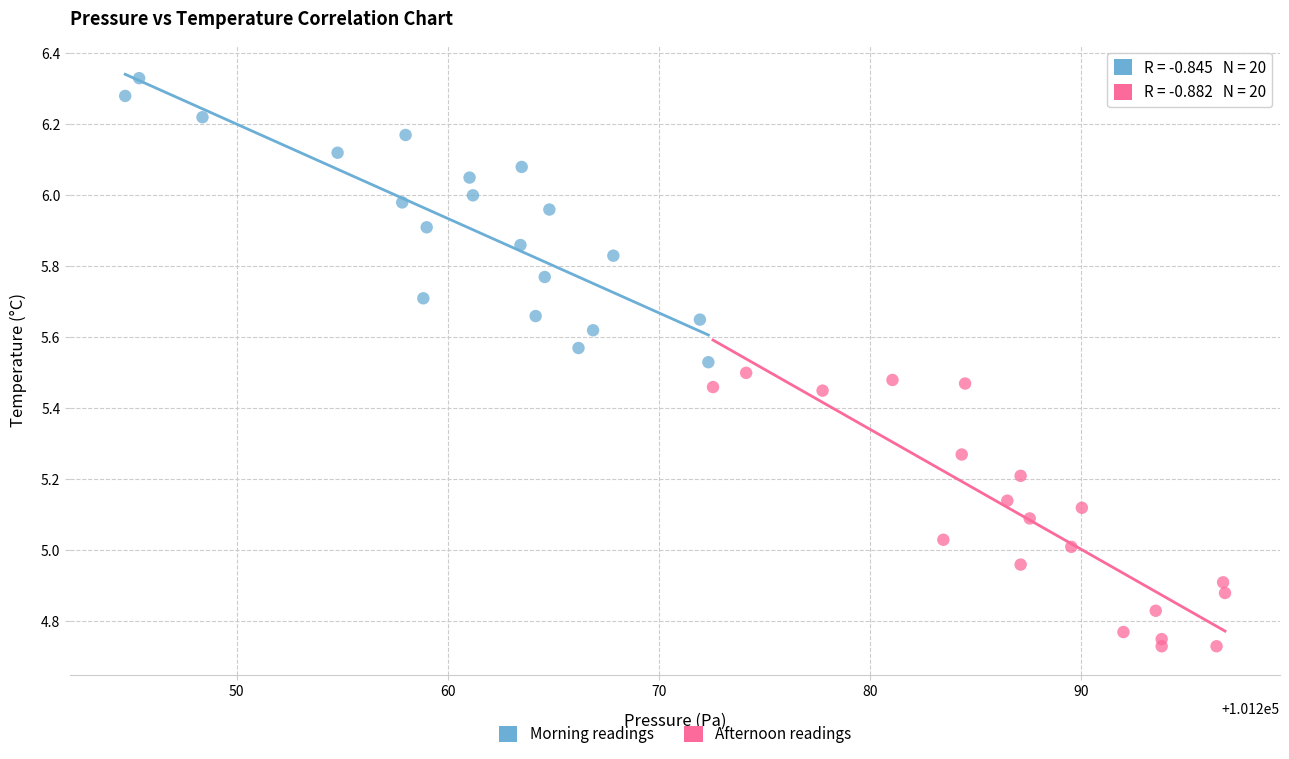

Which series contains the highest Y value?

Morning readings